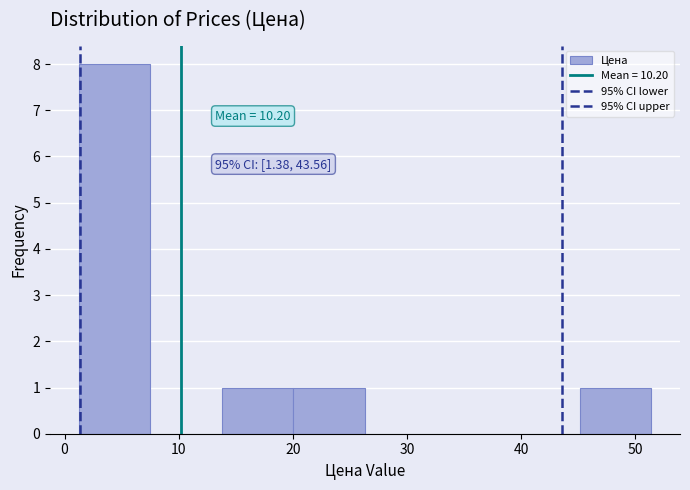

Over which range of the x-axis is the bar tallest?

1 to 8